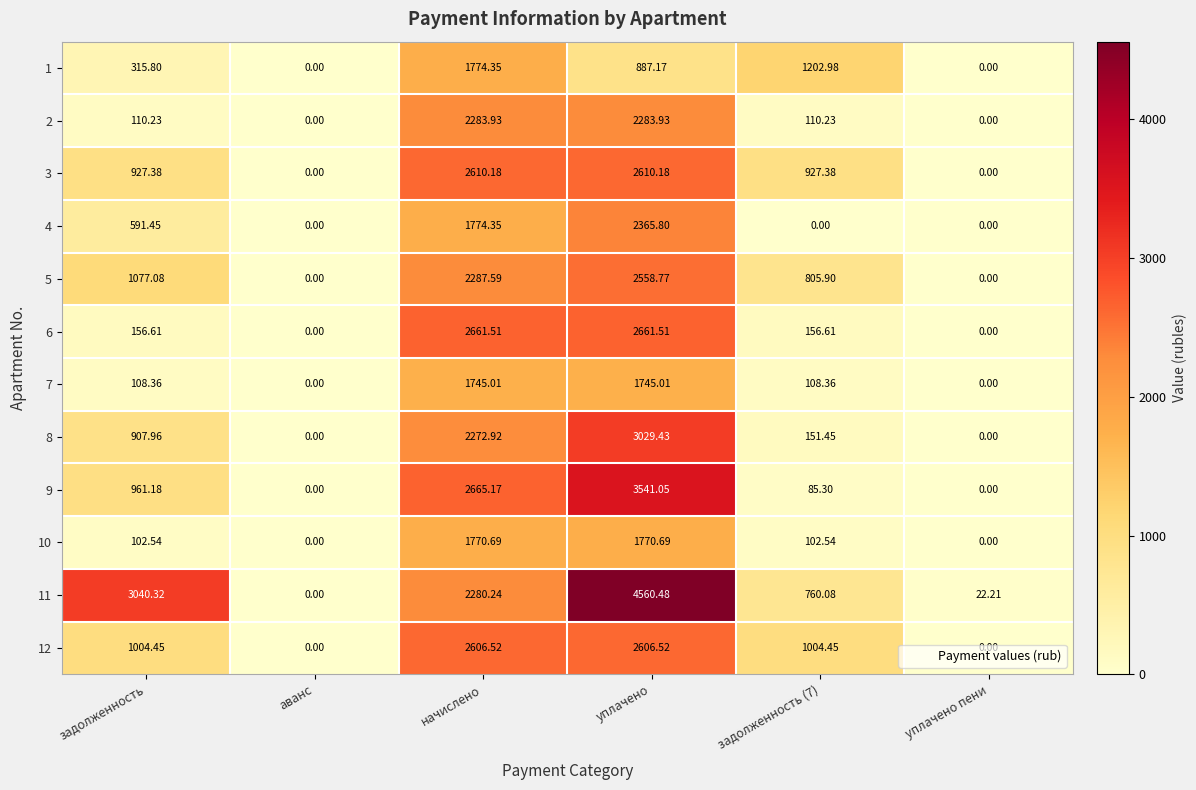

At which label does 8 first exceed 907?

задолженность